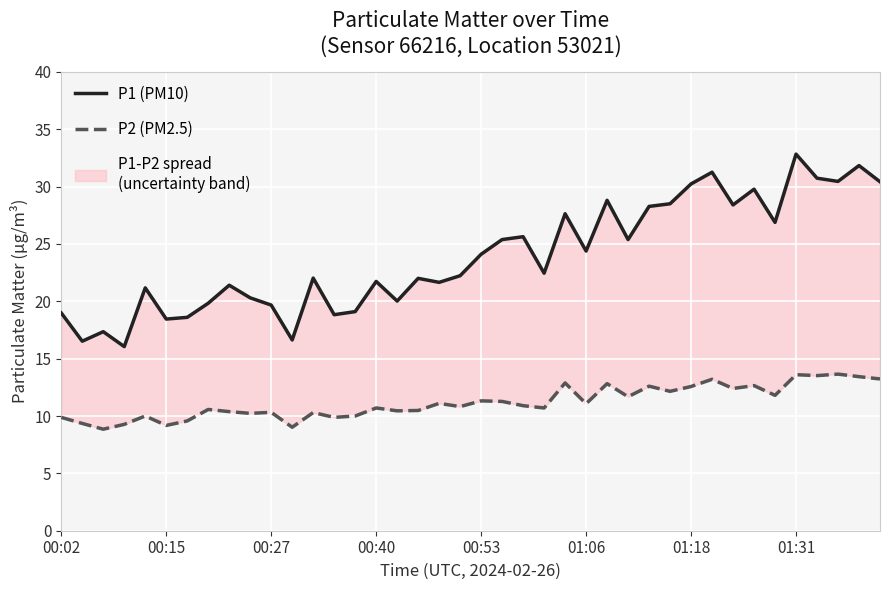

At how many categories does at least one series exceed 23?

19